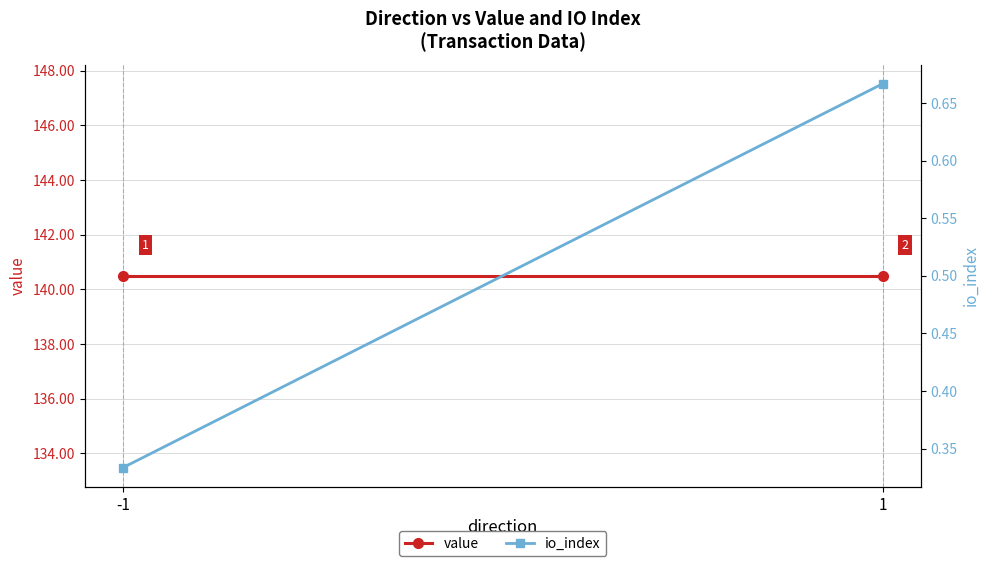

Where is value nearest to the value 140?

-1